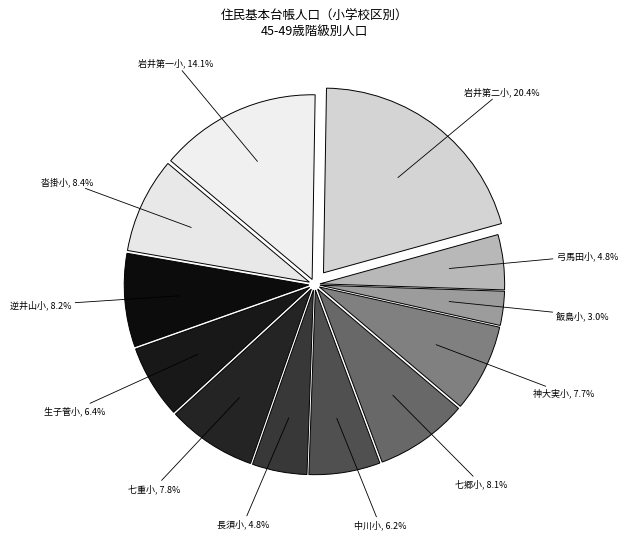

How many slices are in this pie chart?

12